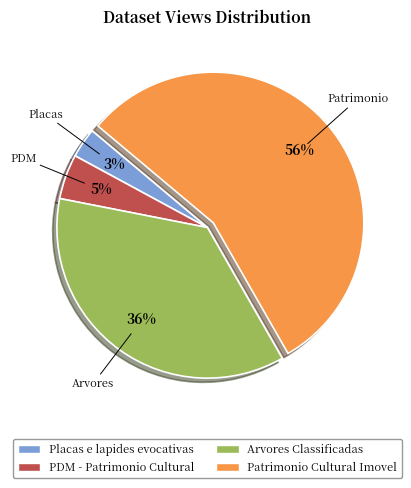

Do PDM - Patrimonio Cultural and Placas e lapides evocativas together represent more than half of the pie?

No